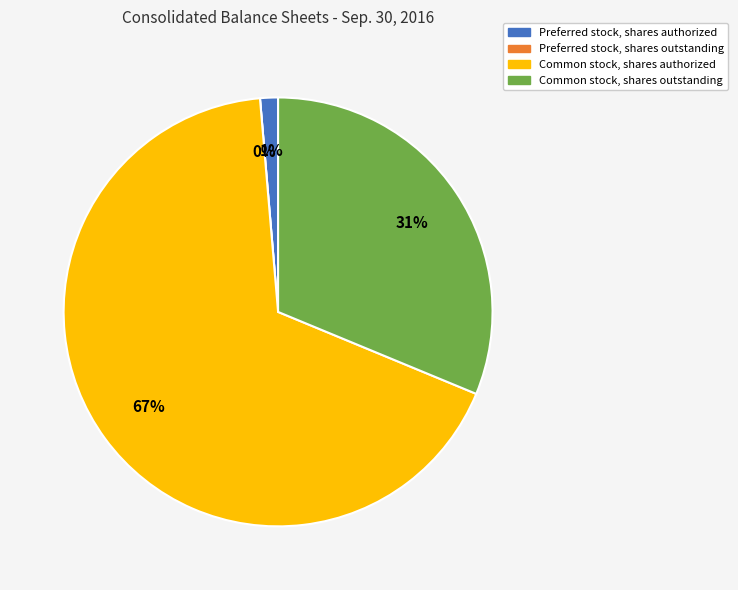

Is Common stock, shares outstanding the majority of the pie?

No